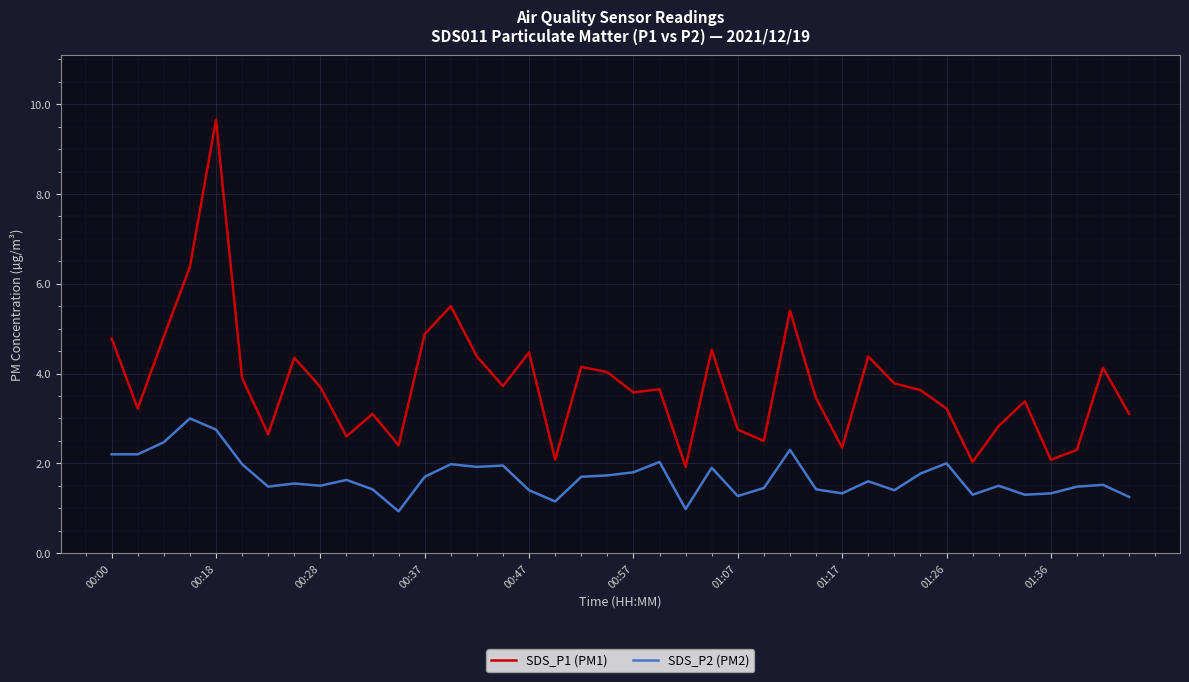

Which series has the widest spread of values?

SDS_P1 (PM1)